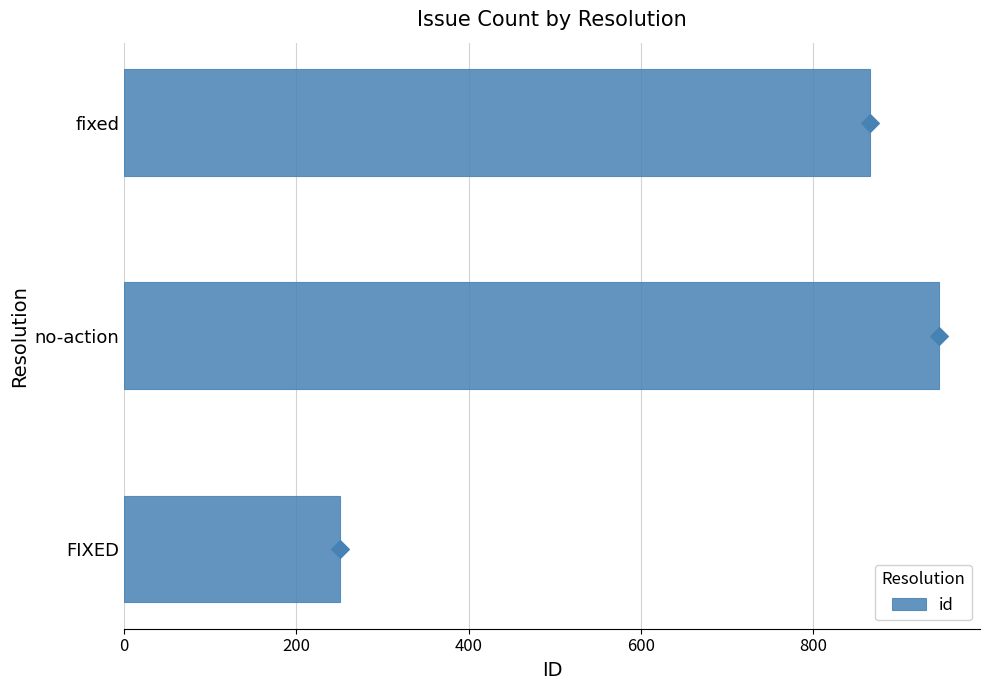

What is the sum of all id values?

2063